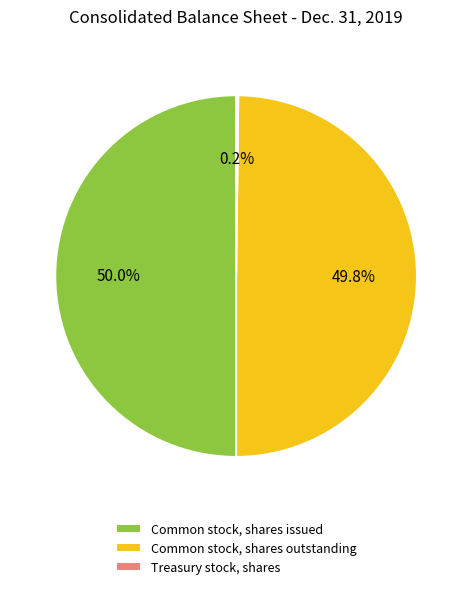

How much of the chart is everything except Common stock, shares outstanding?

50.2%